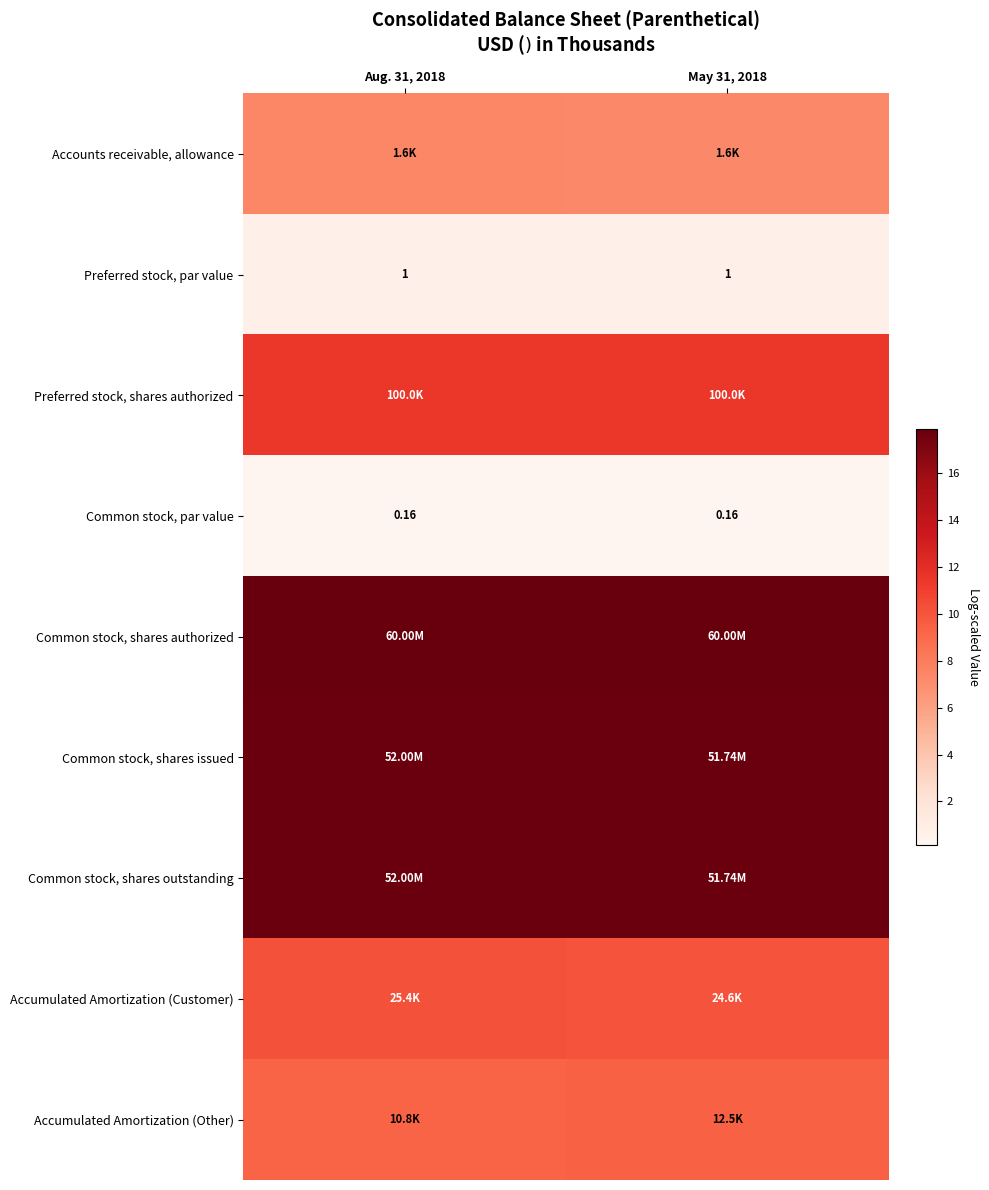

How many distinct data groups are displayed?

9